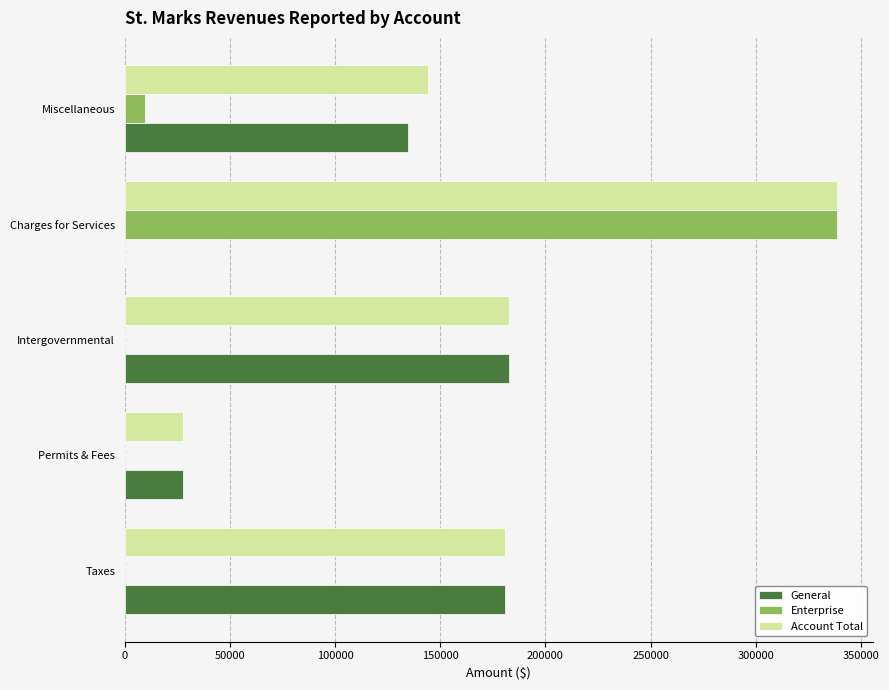

The value of General at Charges for Services is 0. True or false?

True